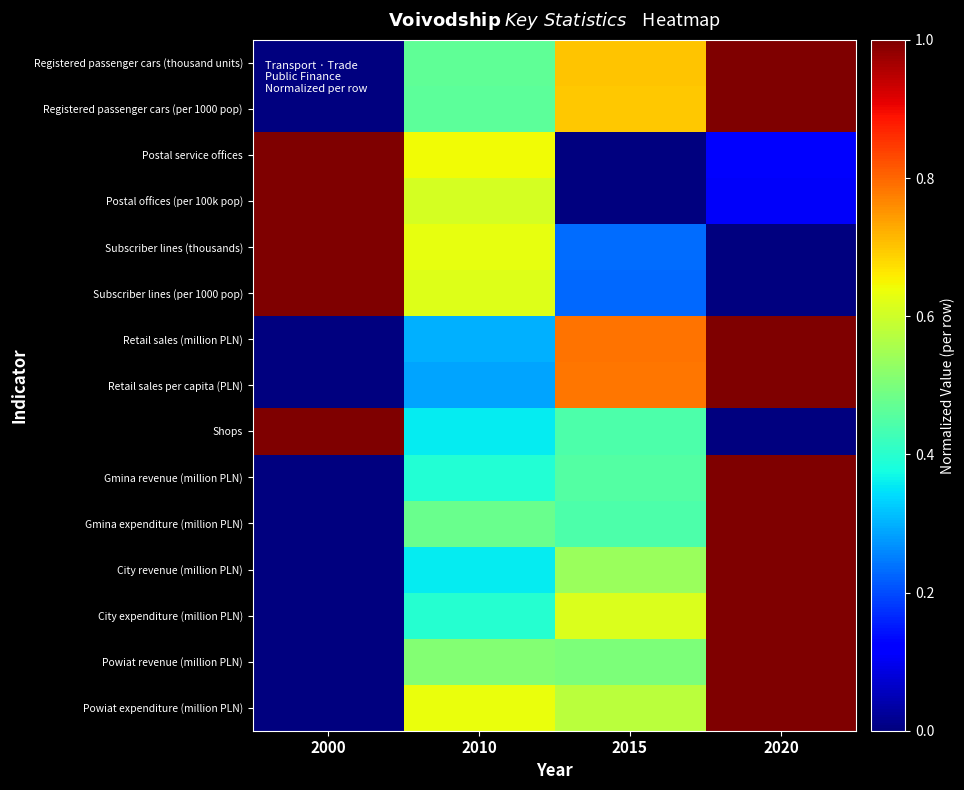

List the series in order of their peak value, lowest first.

Registered passenger cars (thousand units), Registered passenger cars (per 1000 pop), Postal service offices, Postal offices (per 100k pop), Subscriber lines (thousands), Subscriber lines (per 1000 pop), Retail sales (million PLN), Retail sales per capita (PLN), Shops, Gmina revenue (million PLN), Gmina expenditure (million PLN), City revenue (million PLN), City expenditure (million PLN), Powiat revenue (million PLN), Powiat expenditure (million PLN)